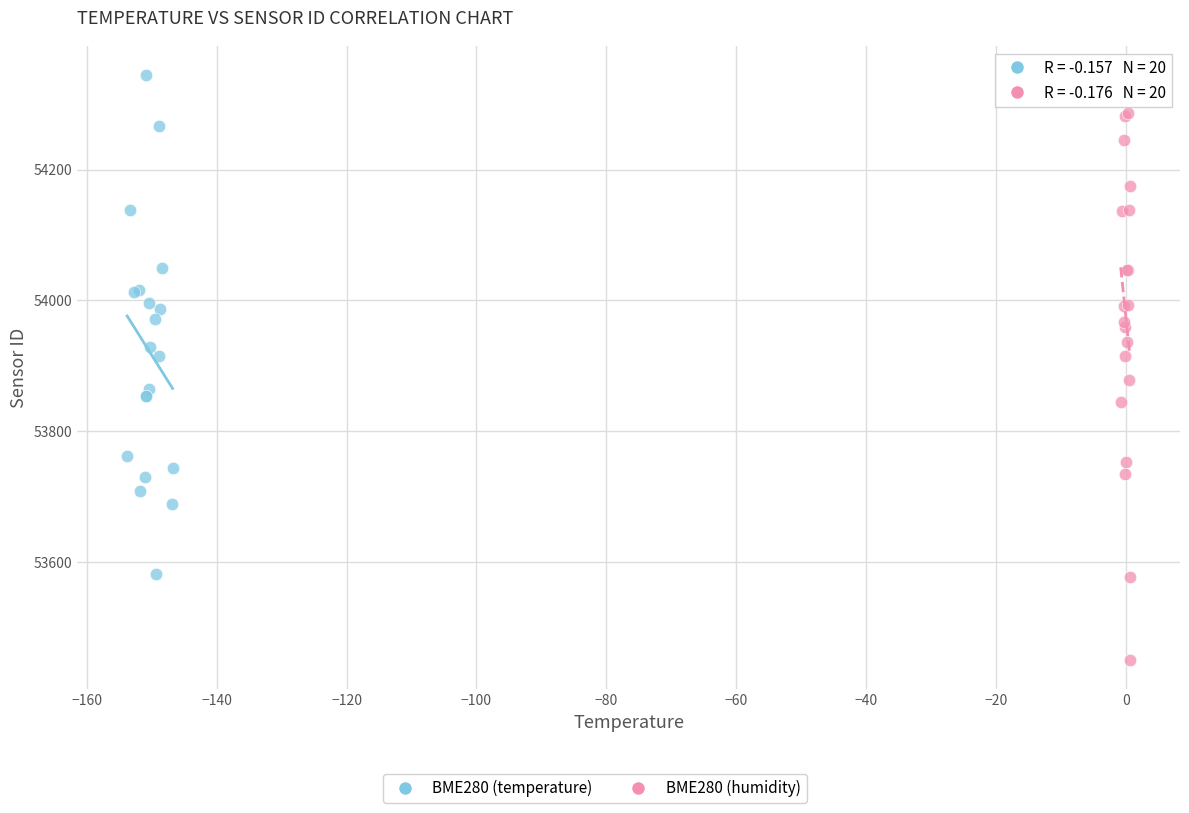

Which series reaches the maximum Y coordinate?

BME280 (temperature)